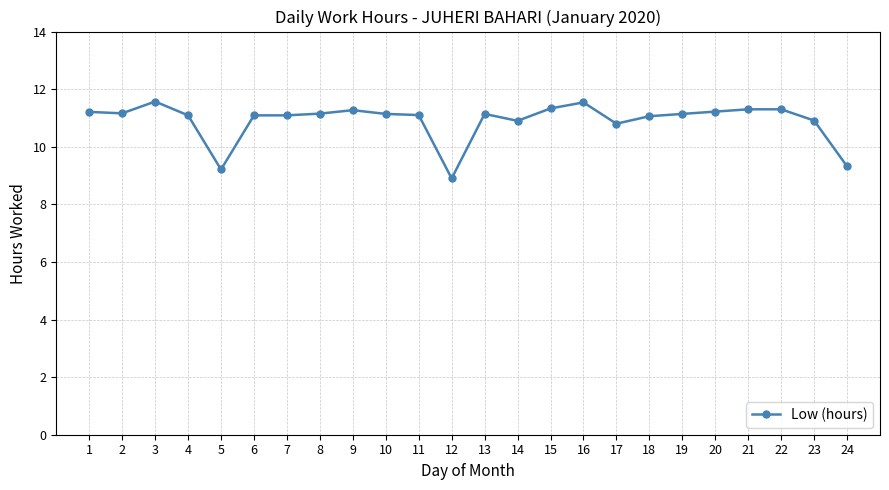

What is the ratio of the value at 8 to the value at 24?

1.2